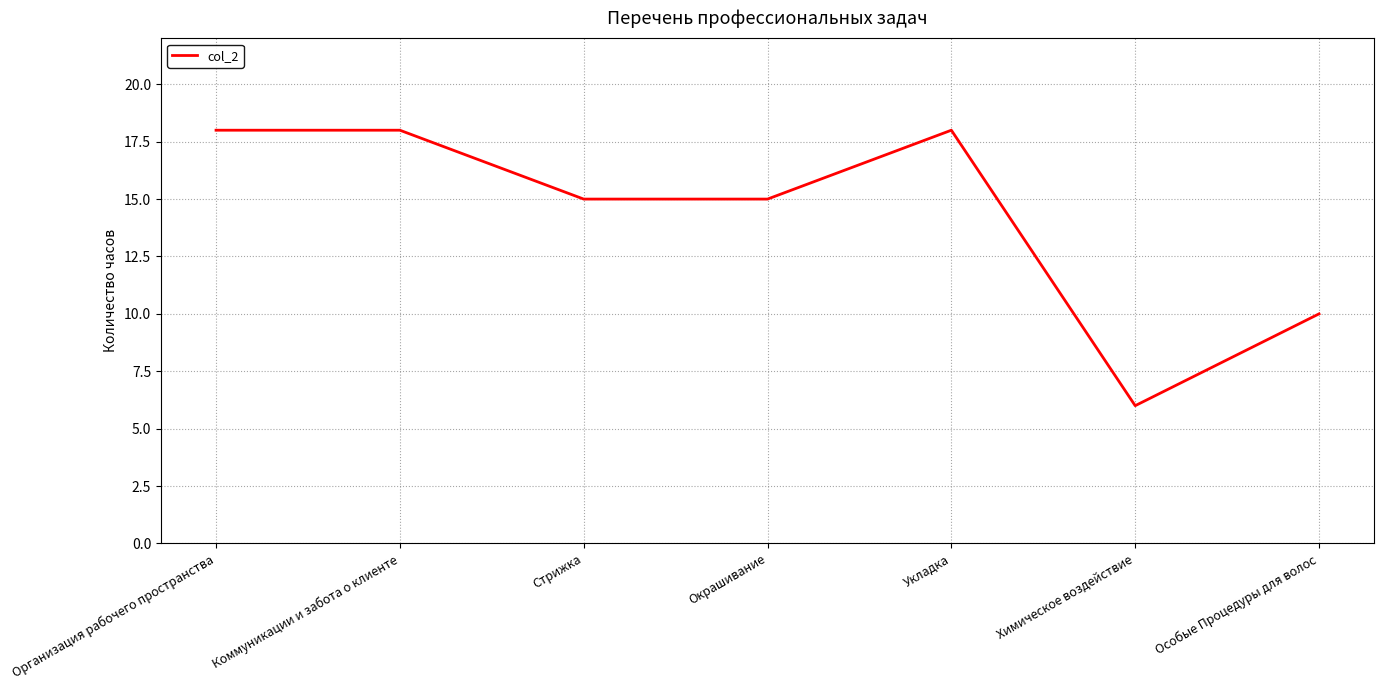

What is the difference between the second highest and minimum values?

12